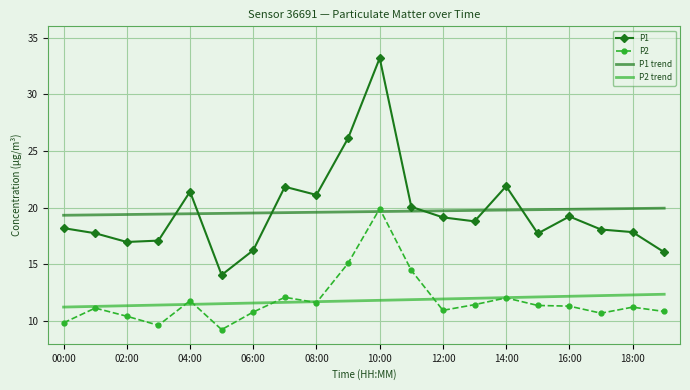

What is the highest value of the P1 trend series?

20.0